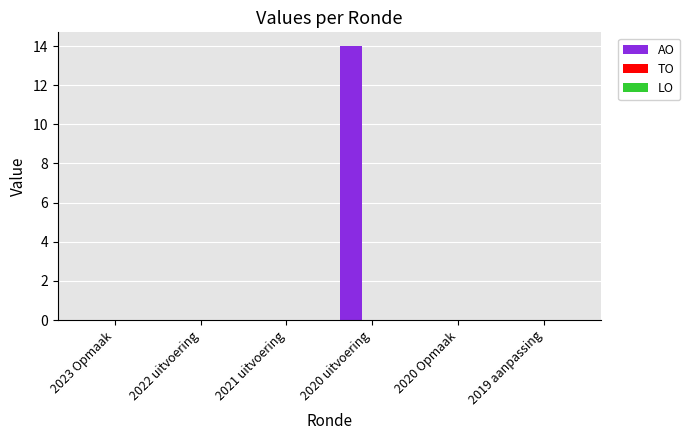

Which has a higher value, 2019 aanpassing or 2020 uitvoering?

2020 uitvoering